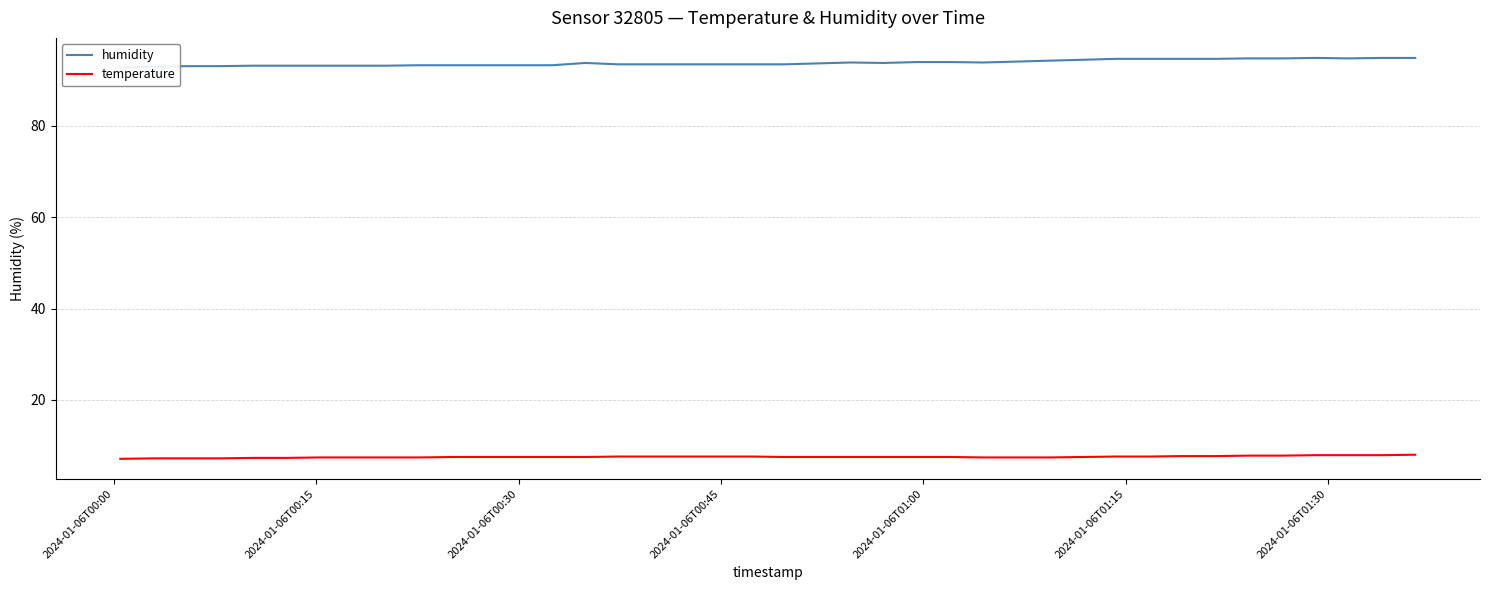

What is the maximum value for temperature?

8.0